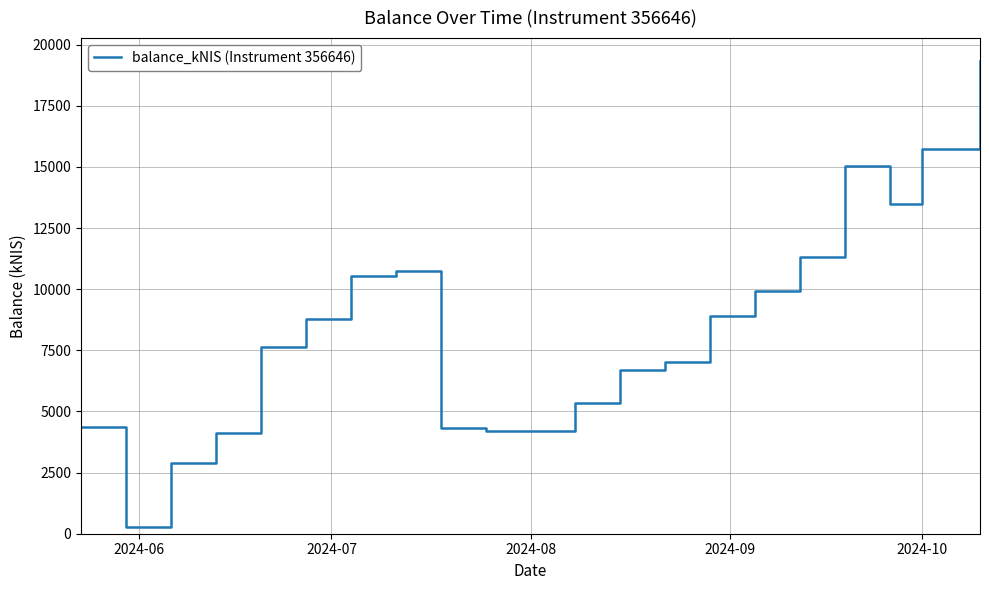

How many categories are shown in the chart?

21